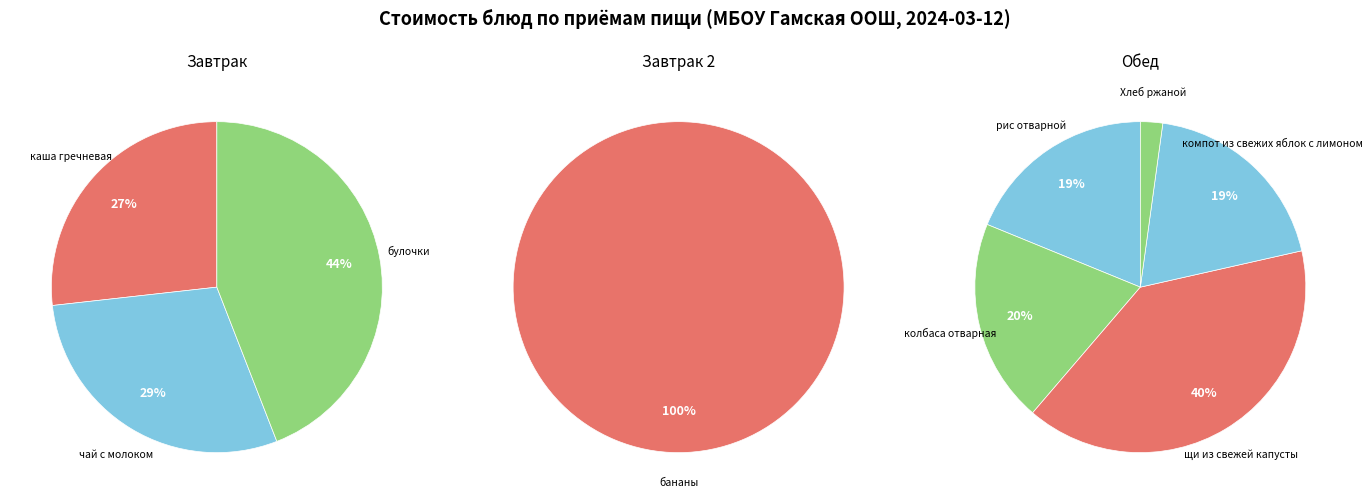

True or false: бананы accounts for 14% of the total.

False